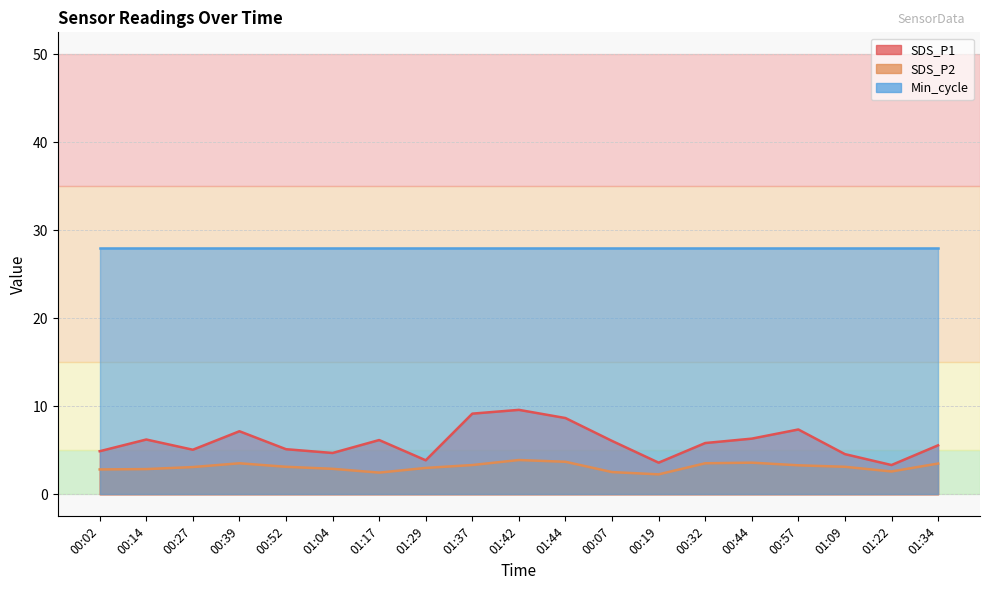

What is the total value across all series at 00:27?

8.2